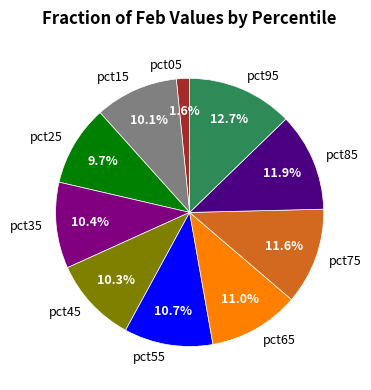

Is there a majority slice in this chart?

No